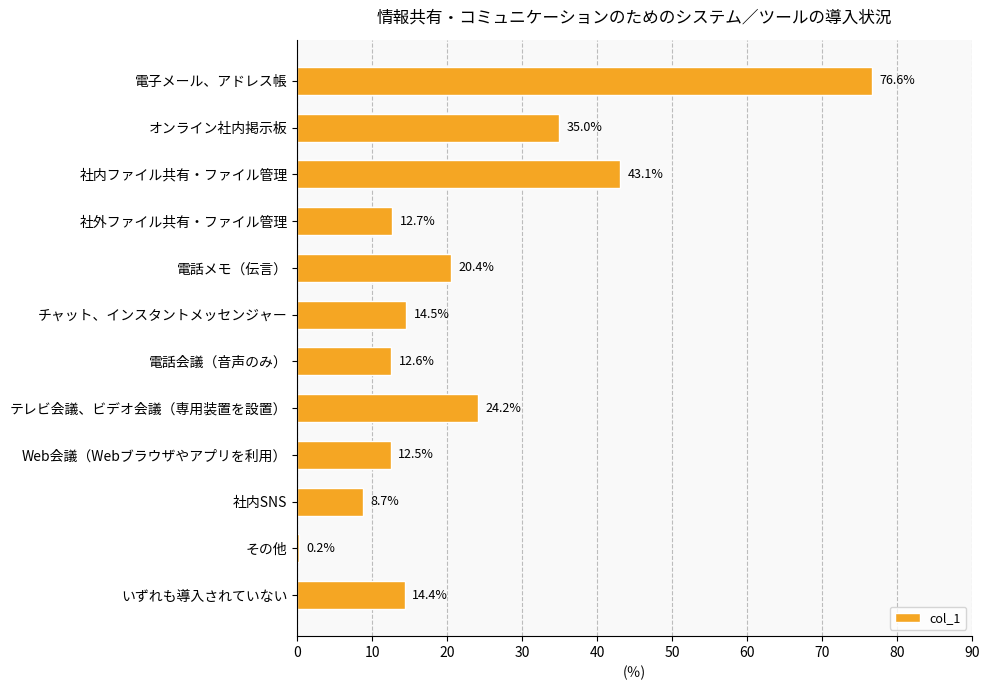

At which label is the value closest to 38?

オンライン社内掲示板